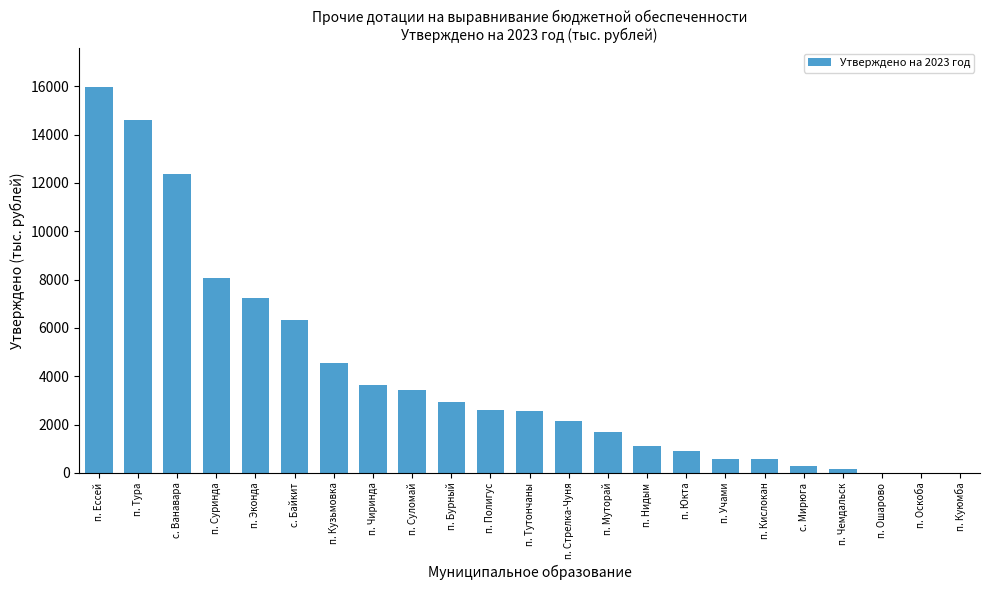

What is the difference between the values at п. Оскоба and п. Эконда?

7238.6